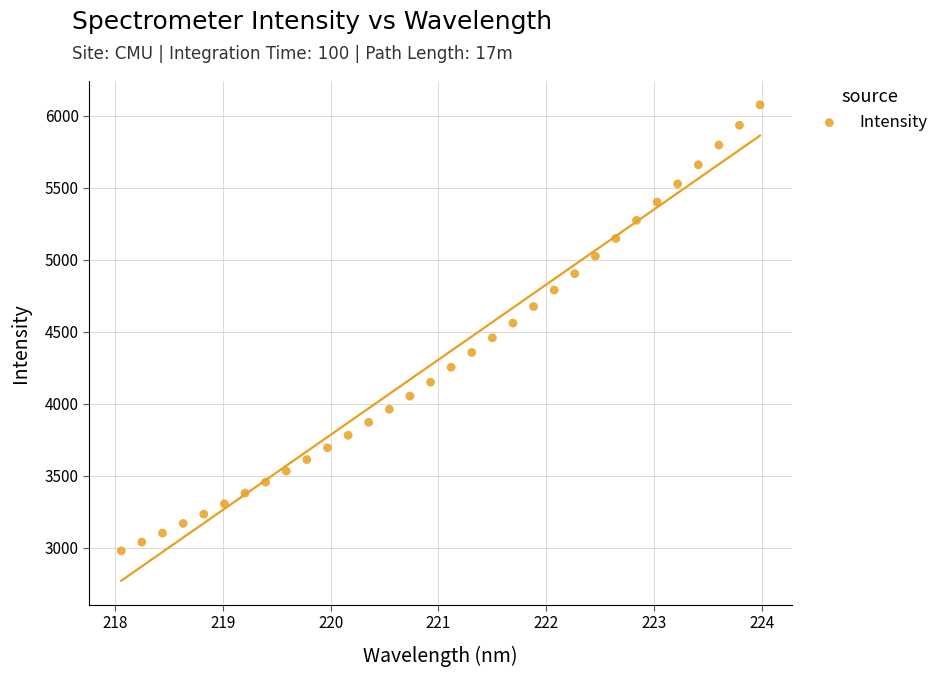

What is the range of X values (max minus min)?

5.9